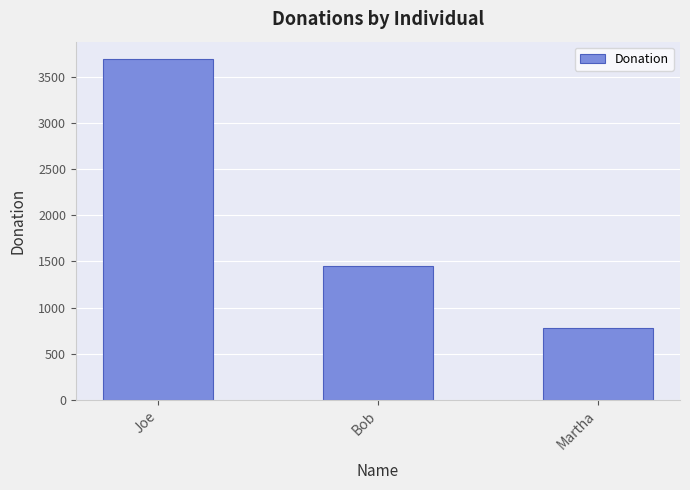

The value at Joe is 3700.0. True or false?

True